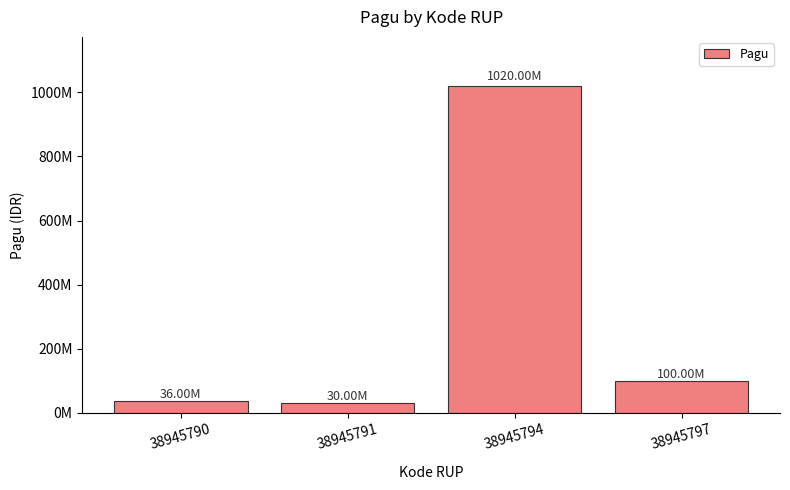

Does the chart contain any negative values?

No